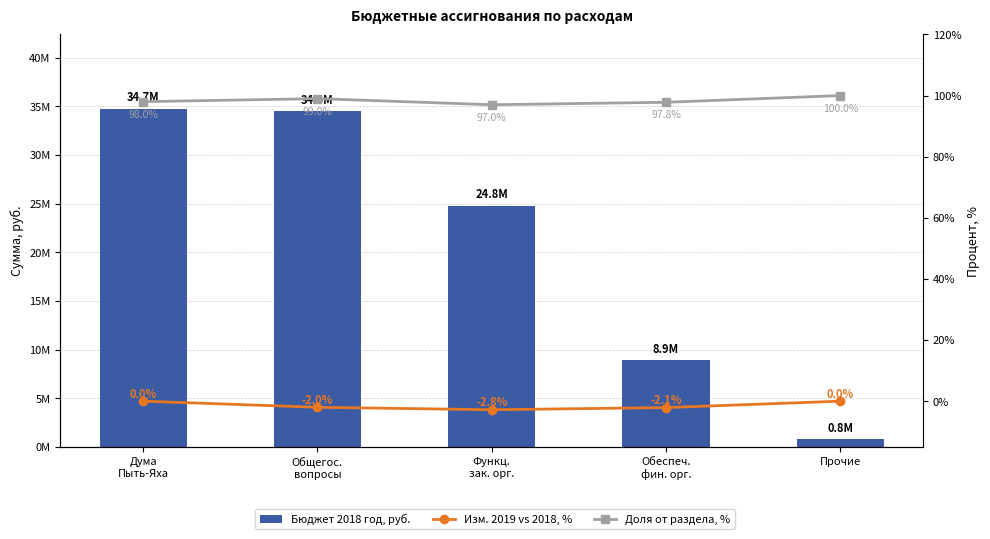

What is the difference between the maximum and minimum values in the Доля от раздела, % series?

3.0